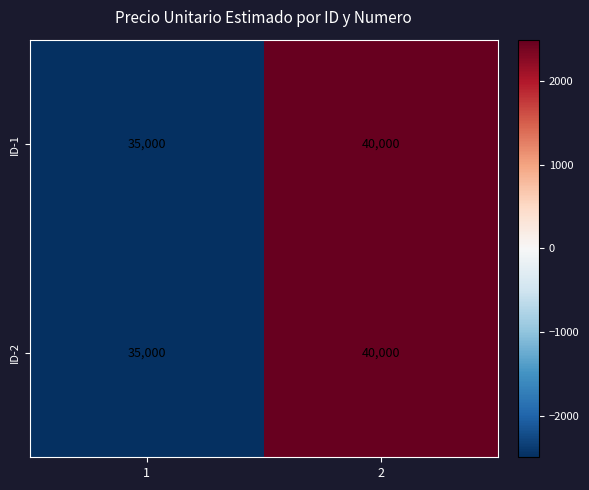

At which category does the chart reach its minimum across all series?

1